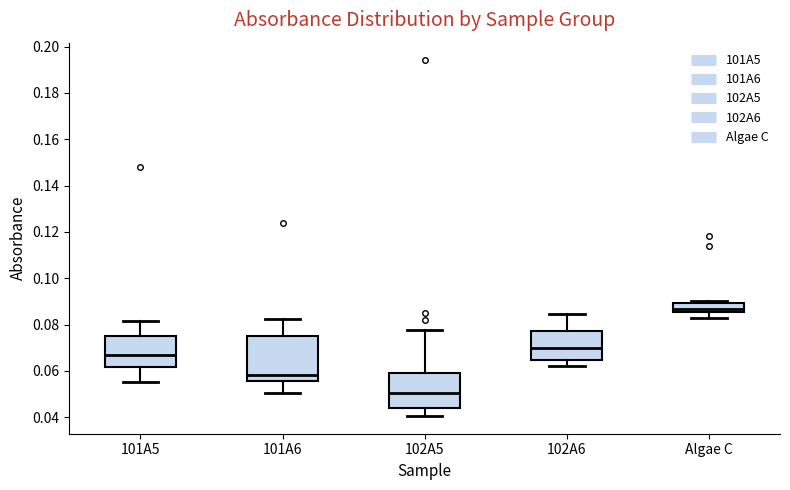

Which box is the tallest, from its lower edge to its upper edge?

101A6